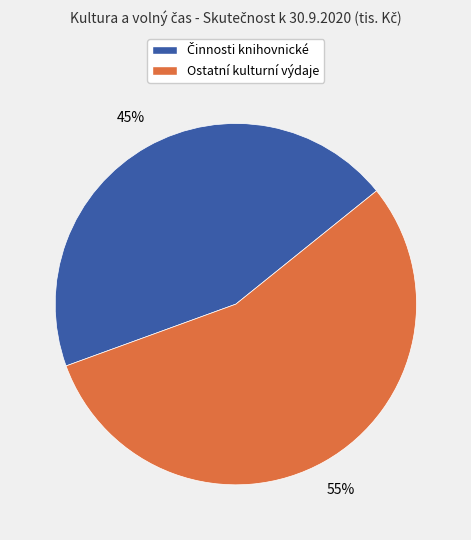

To the nearest percent, what is the average slice percentage?

50%